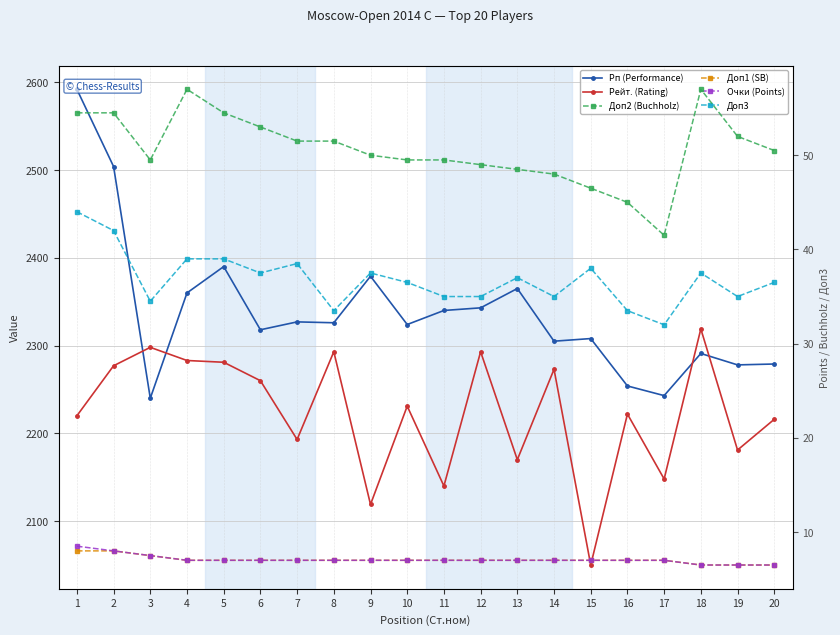

At which label does Доп3 reach its peak?

1